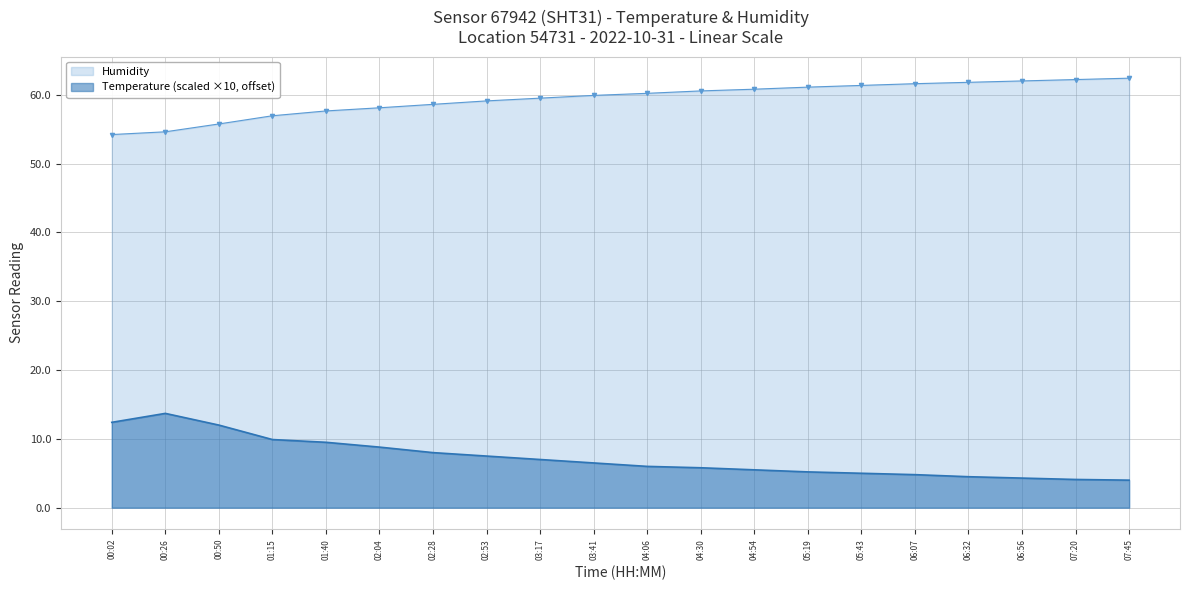

How many lines are shown in the chart?

2